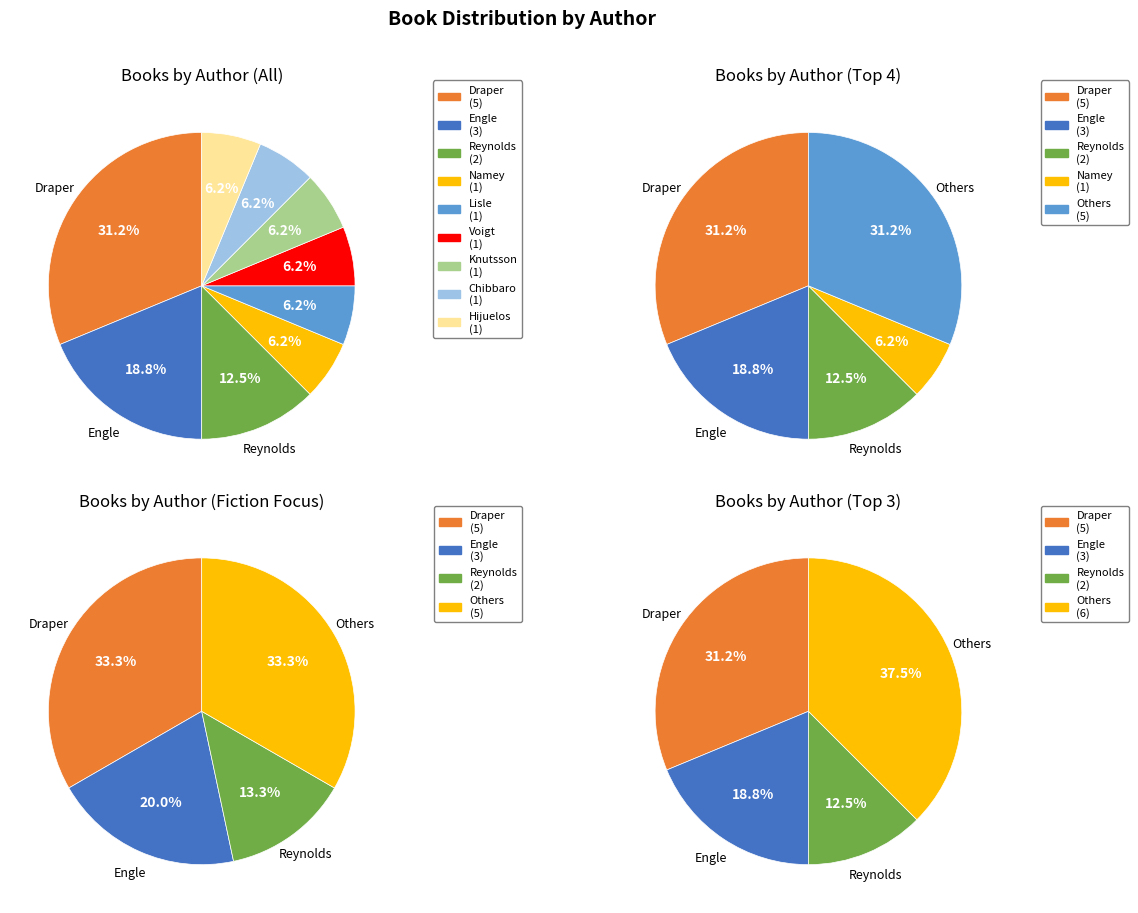

Approximately how many times larger is the value at Jason Reynolds (403685768) compared to Sharon M. Draper (706340)?

0.4